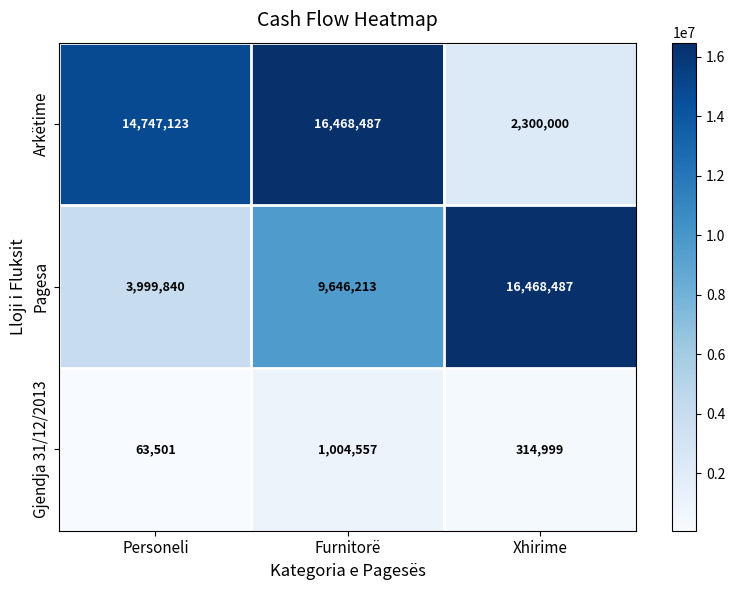

Reading right to left, extract all data points from this chart.

Arkëtime: Xhirime=2300000	Furnitorë=16468487	Personeli=14747123
Pagesa: Xhirime=16468487	Furnitorë=9646213	Personeli=3999840
Gjendja 31/12/2013: Xhirime=314999	Furnitorë=1004557	Personeli=63501